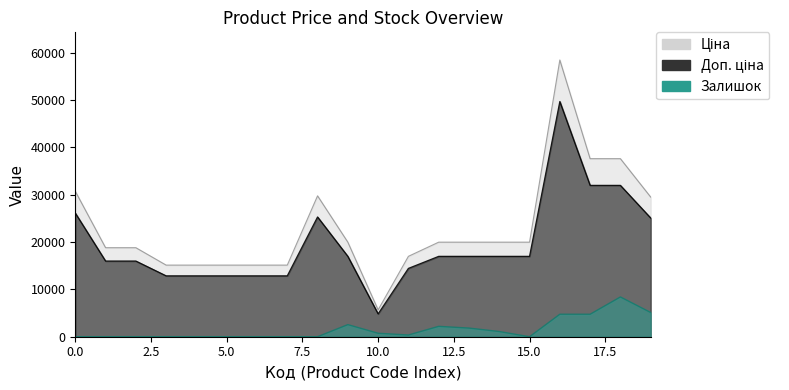

True or false: Ціна and Доп. ціна cross at least once.

False